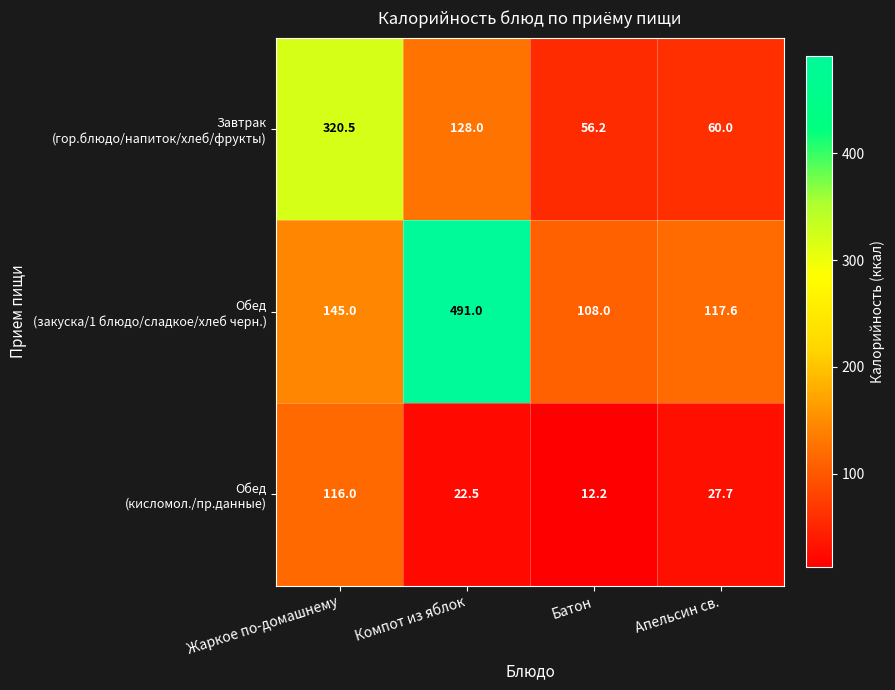

What is the total value across all series at Компот из яблок?

641.5